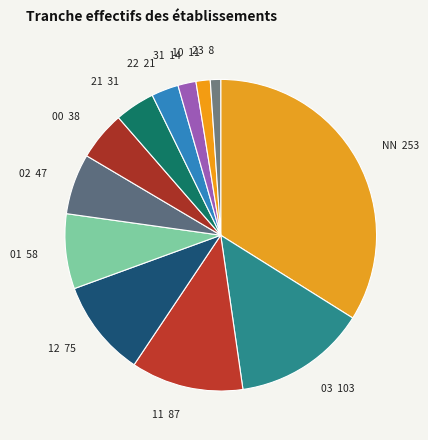

What is the largest slice in the pie chart?

NN